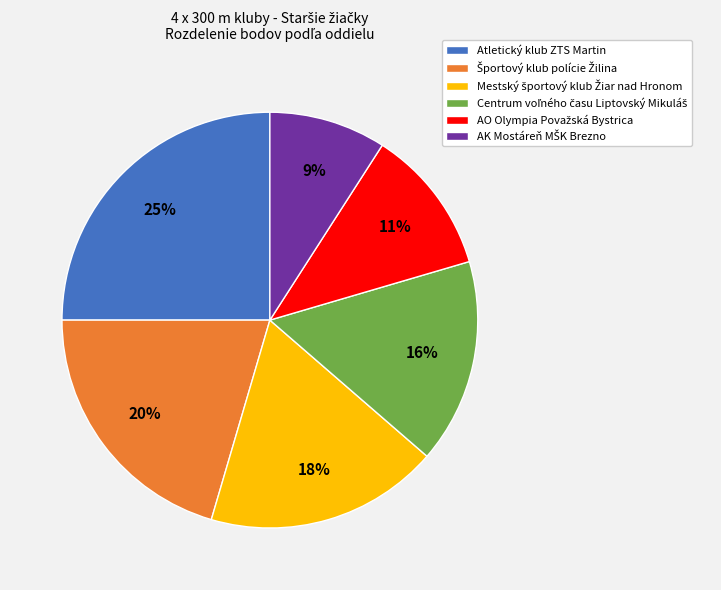

Is it true that Atletický klub ZTS Martin is 31% of the pie?

False